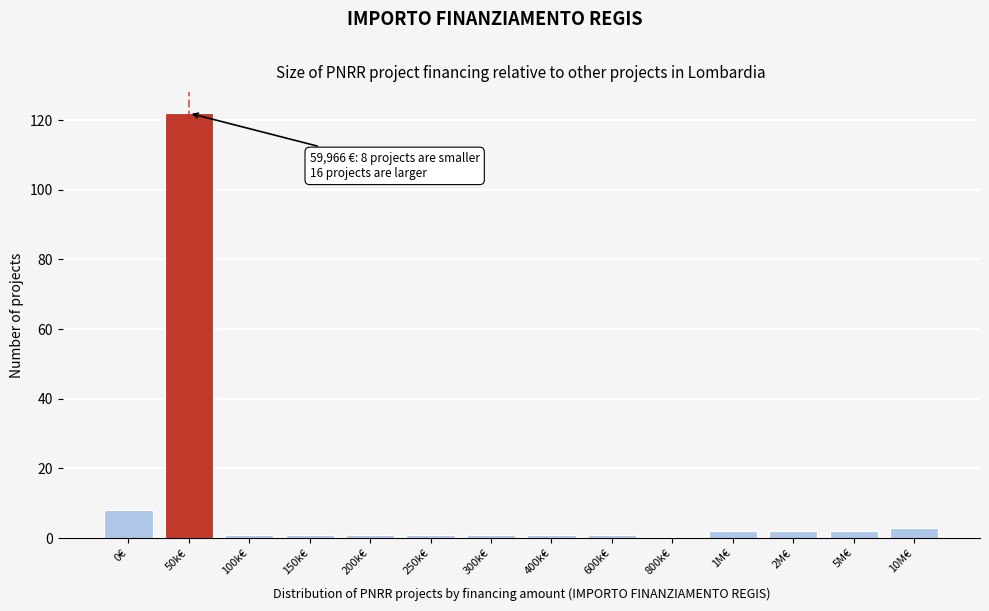

Reading left to right, extract all data points from this chart.

0€=8	50k€=122	100k€=1	150k€=1	200k€=1	250k€=1	300k€=1	400k€=1	600k€=1	800k€=0	1M€=2	2M€=2	5M€=2	10M€=3